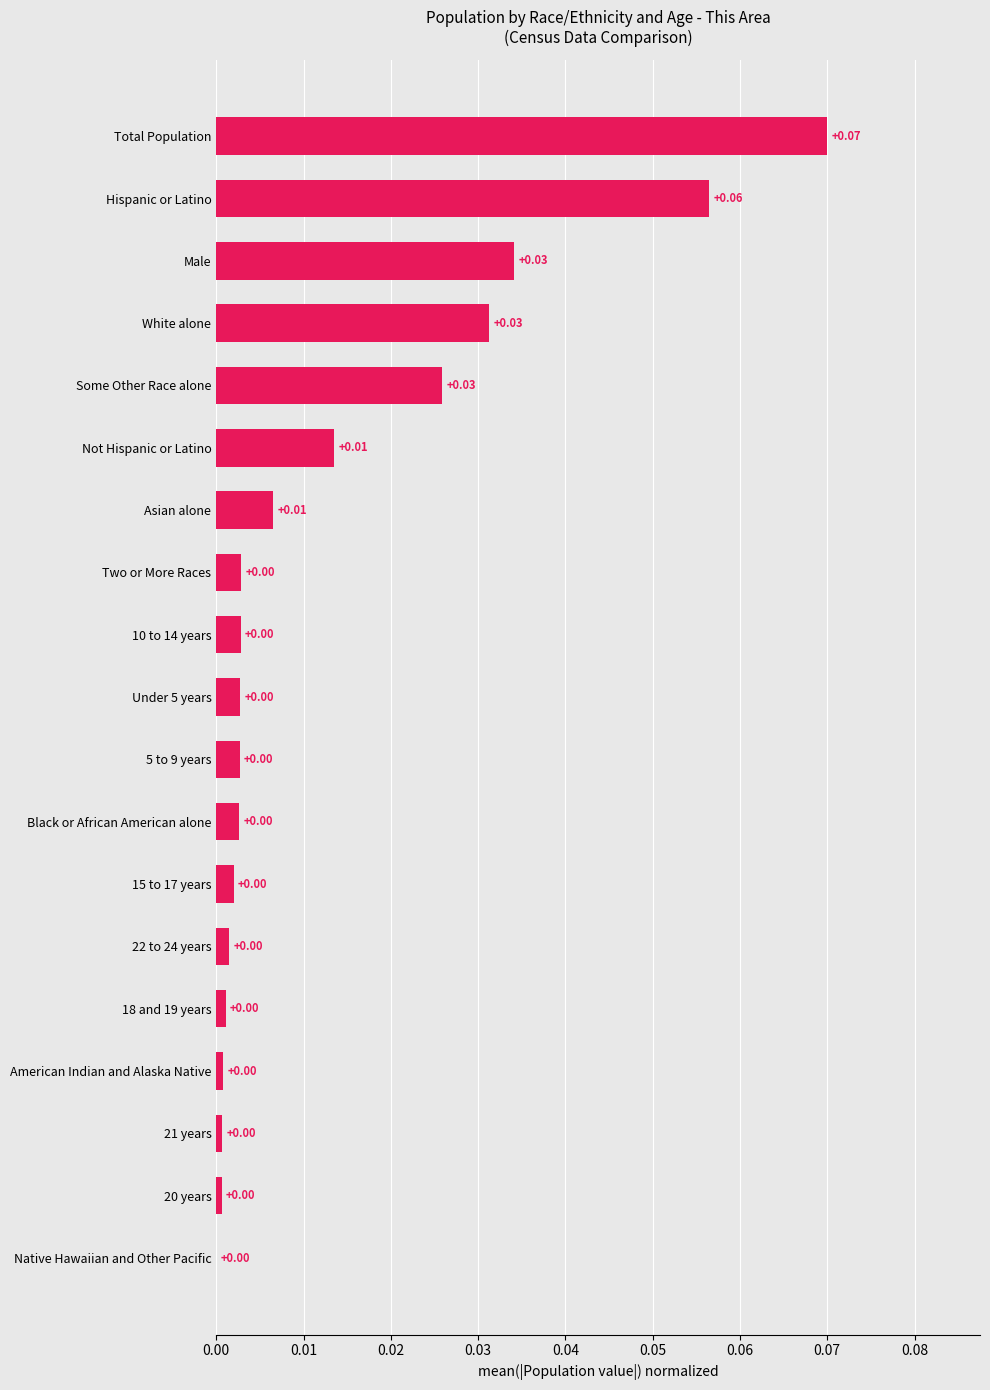

Which category has the highest value across all series?

Total Population